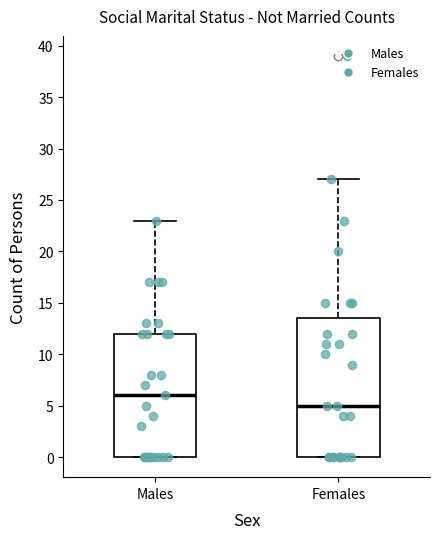

Where is the lower edge of the box for Males on the y-axis? The values are not printed on the chart, so give them approximately, as read against the axis.

0.0